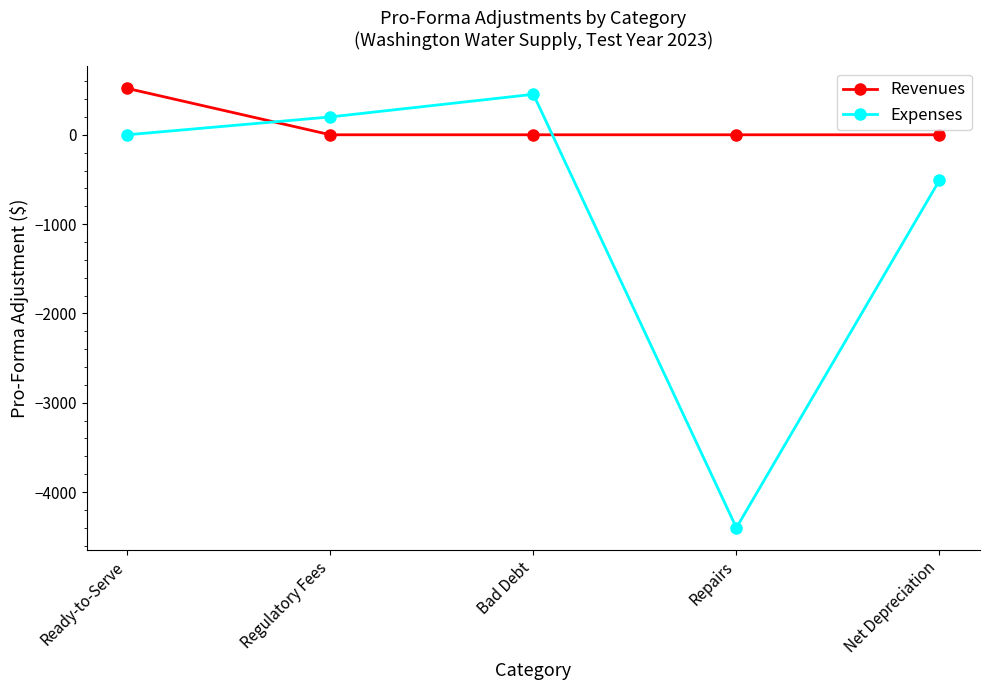

Is the value of Expenses at Regulatory Fees greater than the value of Revenues at Bad Debt?

Yes